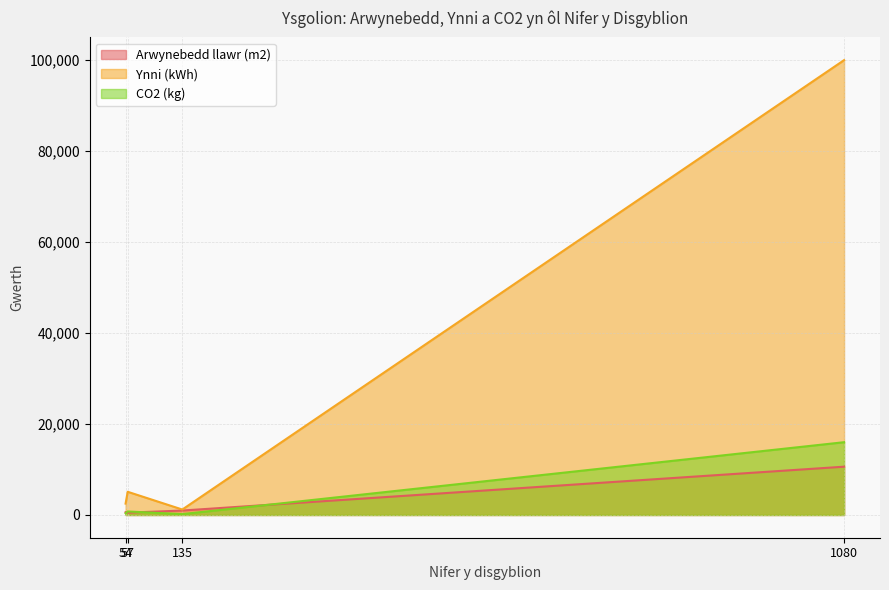

True or false: CO2 (kg) and Ynni (kWh) cross at least once.

False